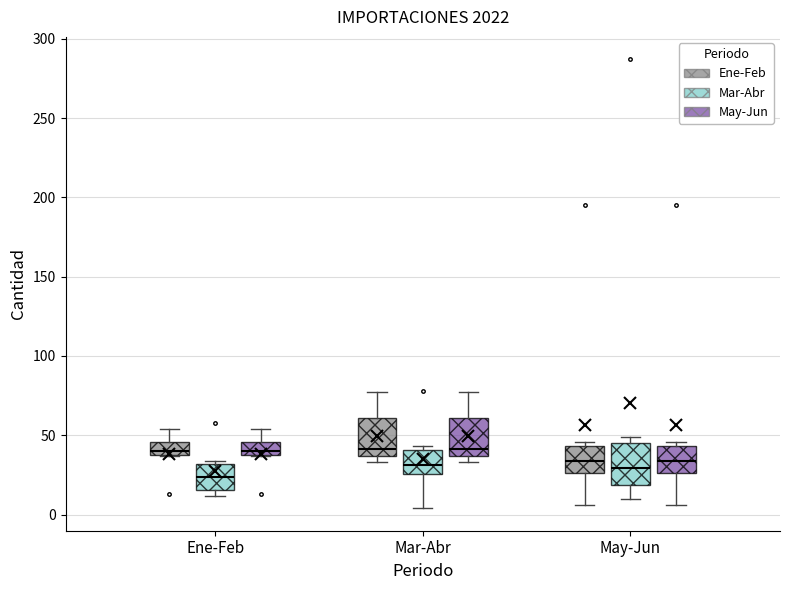

Which box has the lowest median line?

Ene-Feb (Mar-Abr)